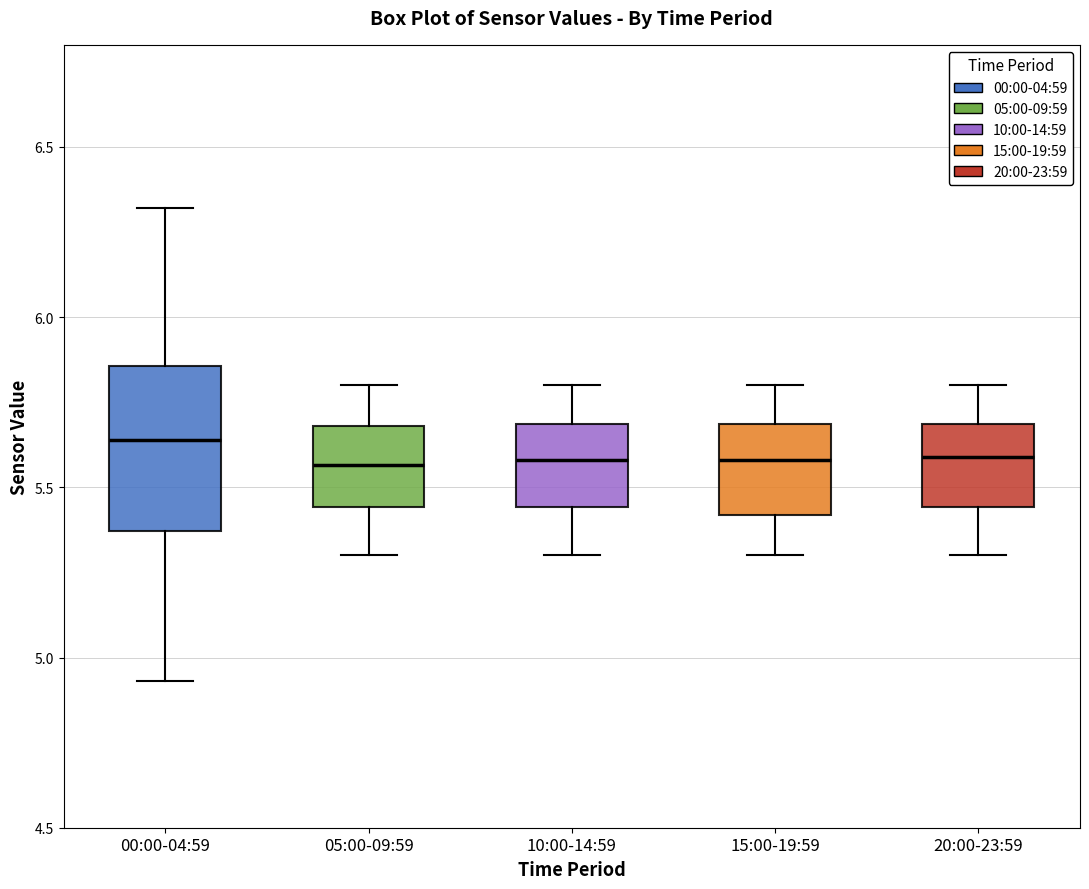

Reading left to right, transcribe this box plot: for each box, give where its median line is, the range the box spans, and where its two whiskers end, as read against the y-axis. The values are not printed on the chart, so give them approximately, as read against the axis.

00:00-04:59: median 5.65, box 5.35 to 5.85, whiskers 4.95 to 6.30
05:00-09:59: median 5.55, box 5.45 to 5.70, whiskers 5.30 to 5.80
10:00-14:59: median 5.60, box 5.45 to 5.70, whiskers 5.30 to 5.80
15:00-19:59: median 5.60, box 5.40 to 5.70, whiskers 5.30 to 5.80
20:00-23:59: median 5.60, box 5.45 to 5.70, whiskers 5.30 to 5.80